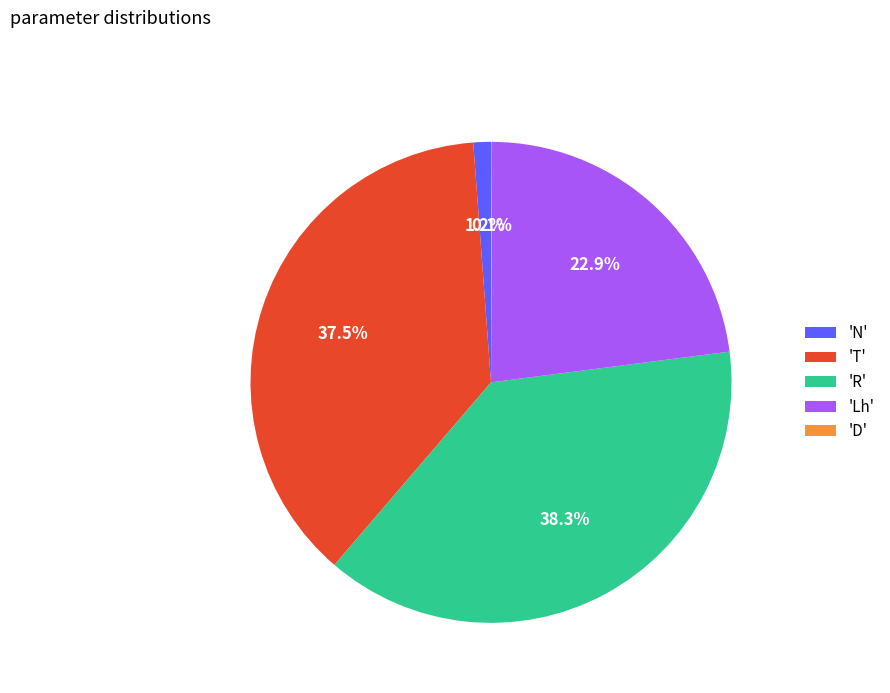

Which category has the biggest portion of the pie?

'R'